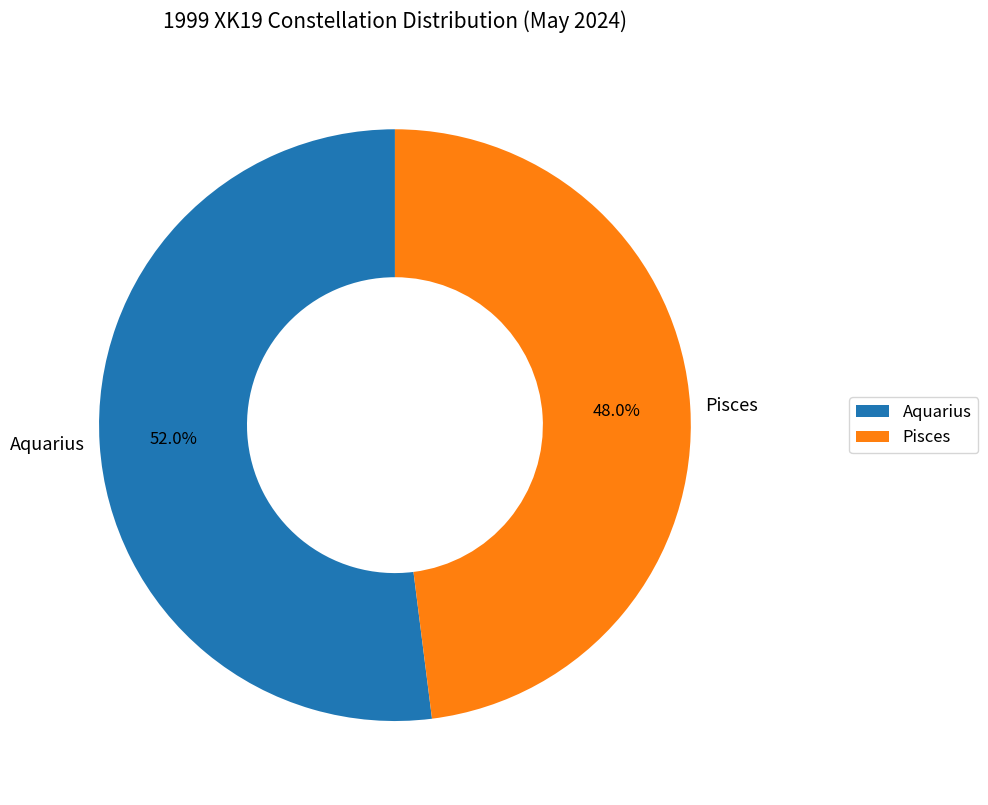

To the nearest percent, what portion does Pisces represent?

48%